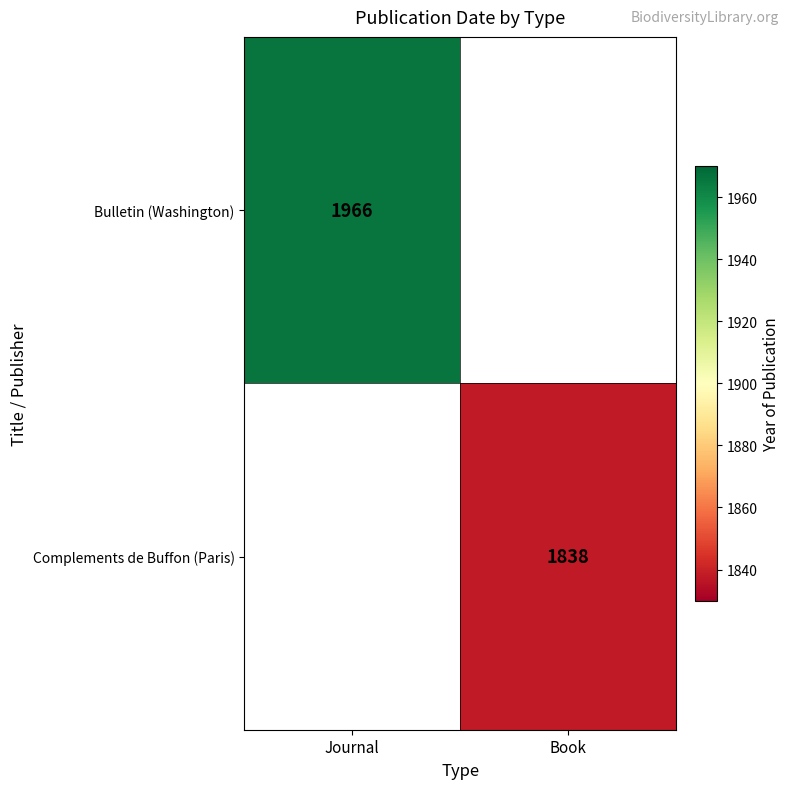

How many series are shown in this chart?

2